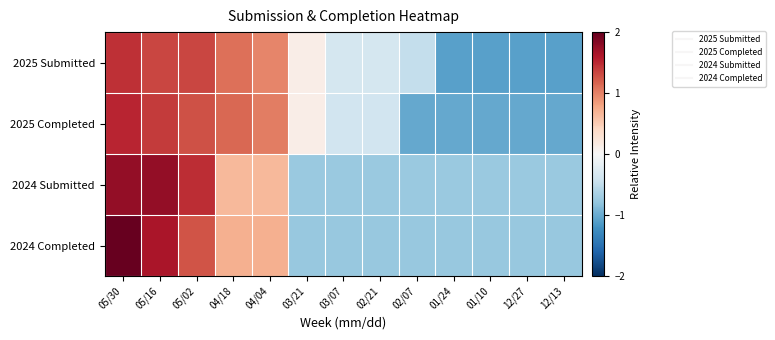

Reading left to right, transcribe all the data shown in this chart.

2025 Submitted: 05/30=1.5	05/16=1.3	05/02=1.3	04/18=1.1	04/04=1.0	03/21=0.1	03/07=-0.4	02/21=-0.4	02/07=-0.5	01/24=-1.1	01/10=-1.1	12/27=-1.1	12/13=-1.1
2025 Completed: 05/30=1.5	05/16=1.4	05/02=1.3	04/18=1.1	04/04=1.0	03/21=0.1	03/07=-0.4	02/21=-0.4	02/07=-1.0	01/24=-1.0	01/10=-1.0	12/27=-1.0	12/13=-1.0
2024 Submitted: 05/30=1.8	05/16=1.8	05/02=1.5	04/18=0.6	04/04=0.6	03/21=-0.7	03/07=-0.7	02/21=-0.7	02/07=-0.7	01/24=-0.7	01/10=-0.7	12/27=-0.7	12/13=-0.7
2024 Completed: 05/30=2.0	05/16=1.6	05/02=1.3	04/18=0.7	04/04=0.7	03/21=-0.8	03/07=-0.8	02/21=-0.8	02/07=-0.8	01/24=-0.8	01/10=-0.8	12/27=-0.8	12/13=-0.8